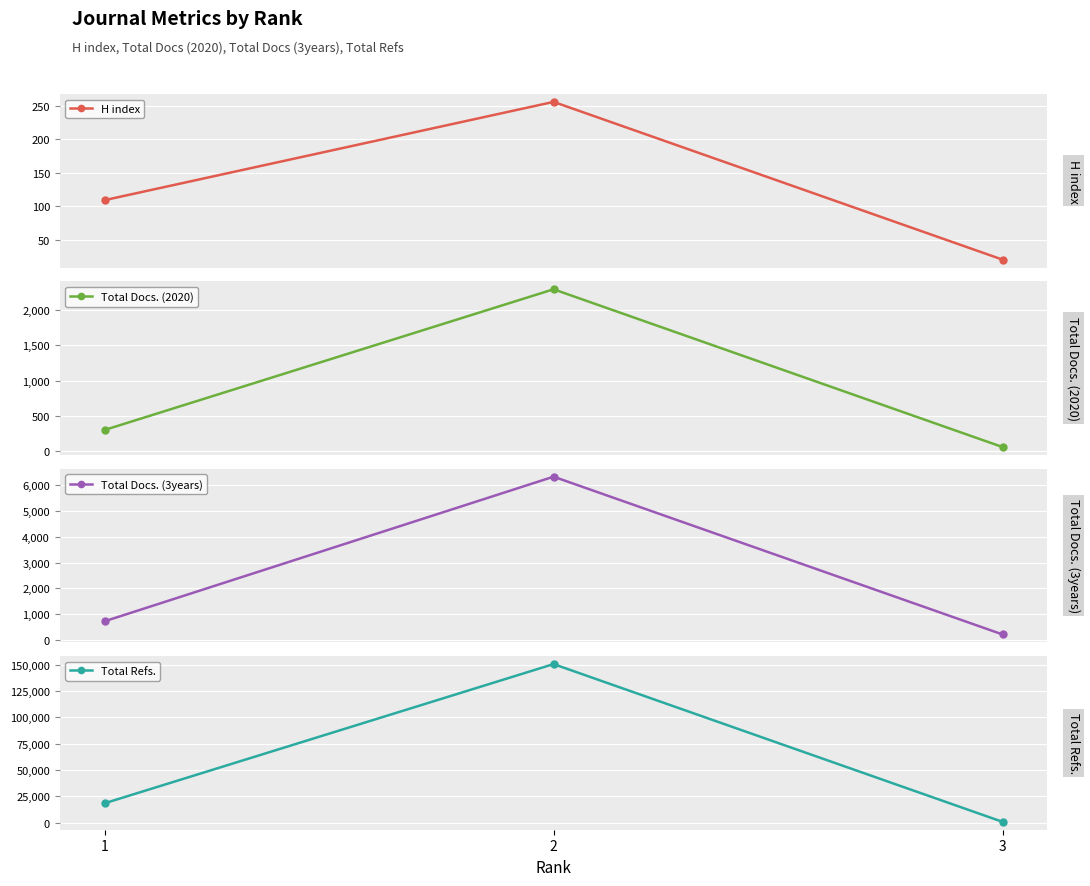

Rank the series at 3 from highest to lowest value.

Total Refs., Total Docs. (3years), Total Docs. (2020), H index